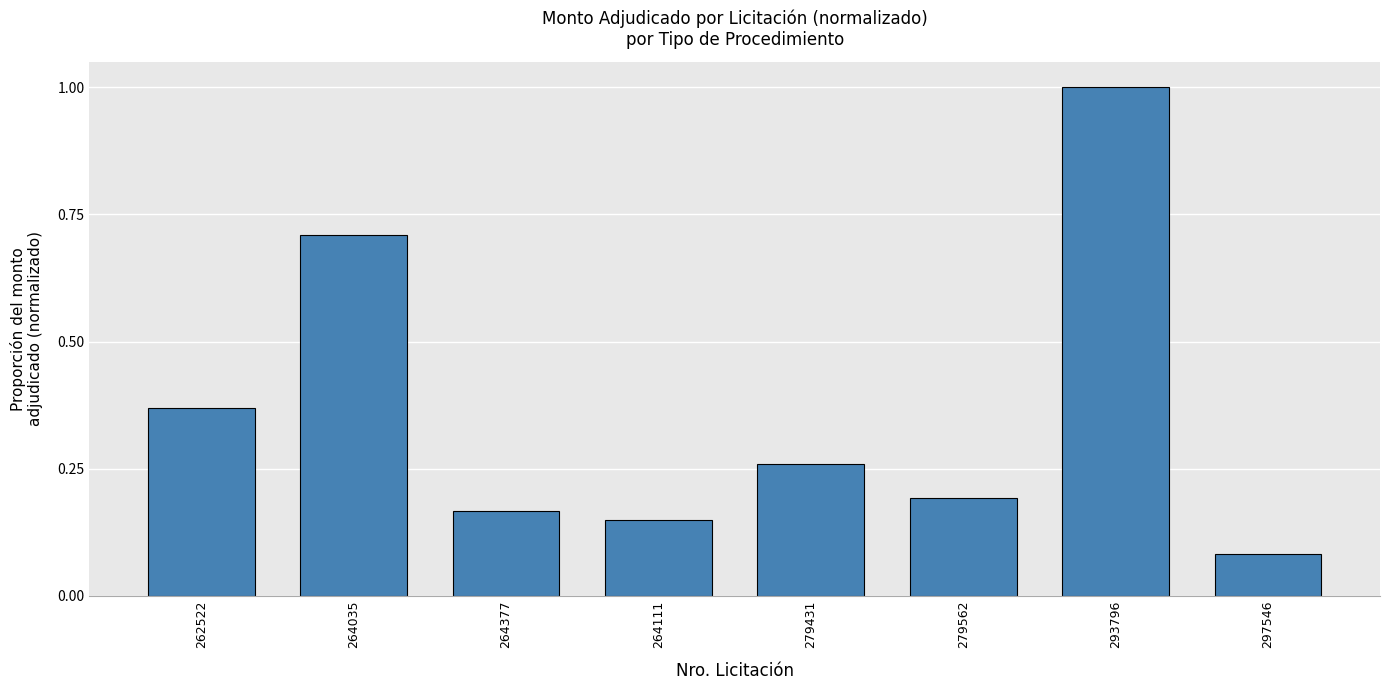

At which category does the chart reach its minimum across all series?

297546